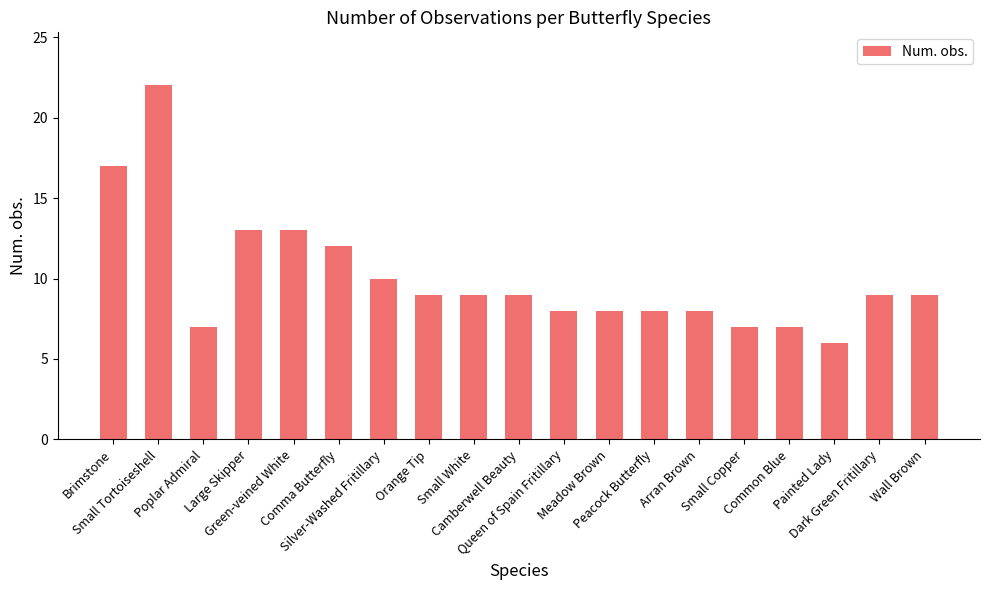

What is the minimum value shown in the chart?

6